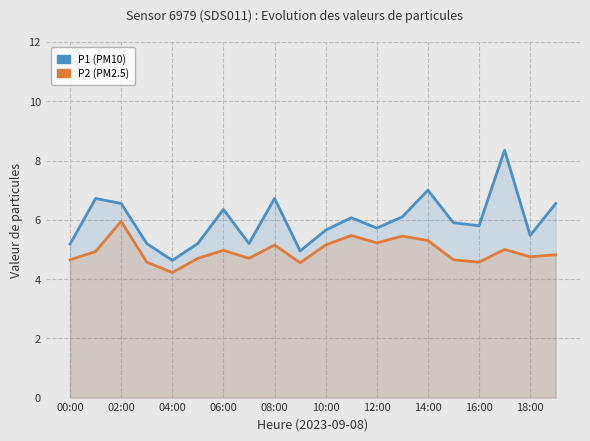

What is the minimum value for P1 (PM10)?

4.6